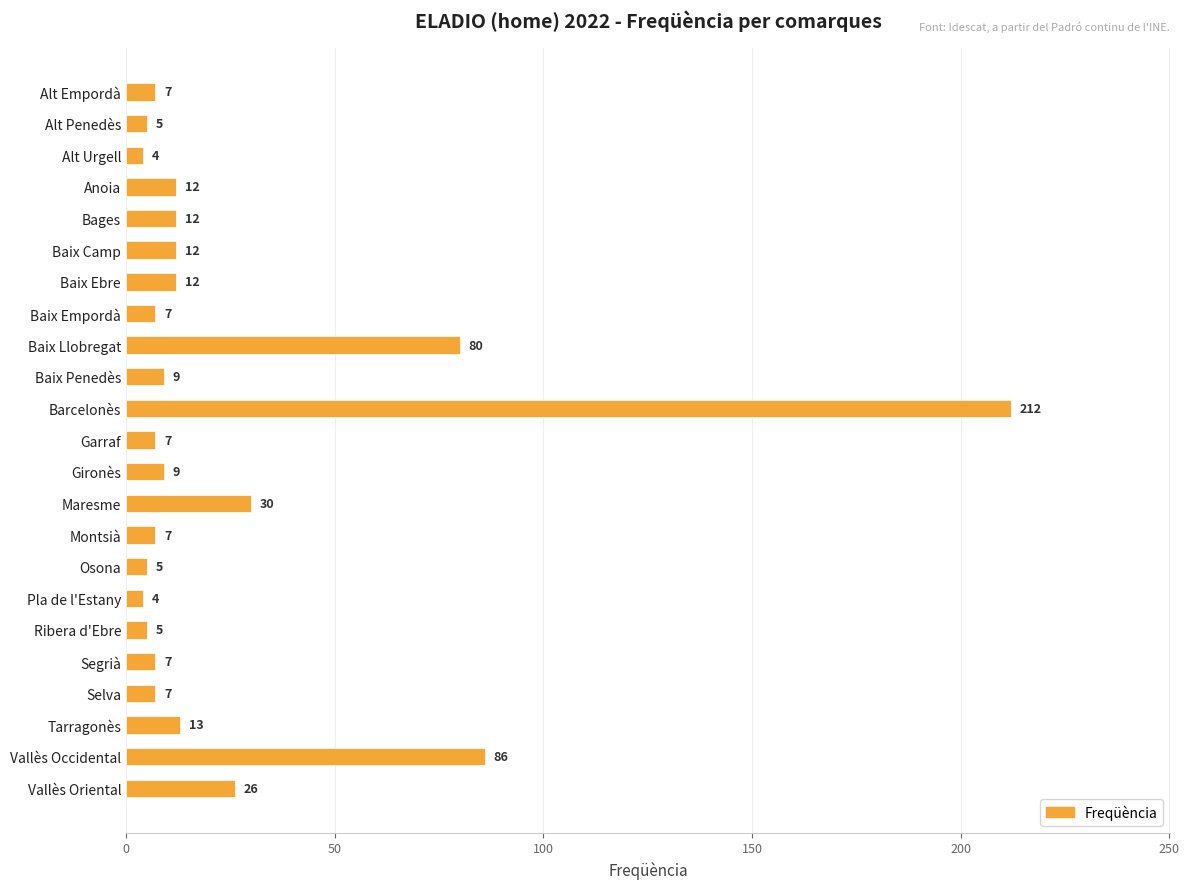

Reading top to bottom, transcribe all the data shown in this chart.

Alt Empordà=7	Alt Penedès=5	Alt Urgell=4	Anoia=12	Bages=12	Baix Camp=12	Baix Ebre=12	Baix Empordà=7	Baix Llobregat=80	Baix Penedès=9	Barcelonès=212	Garraf=7	Gironès=9	Maresme=30	Montsià=7	Osona=5	Pla de l'Estany=4	Ribera d'Ebre=5	Segrià=7	Selva=7	Tarragonès=13	Vallès Occidental=86	Vallès Oriental=26